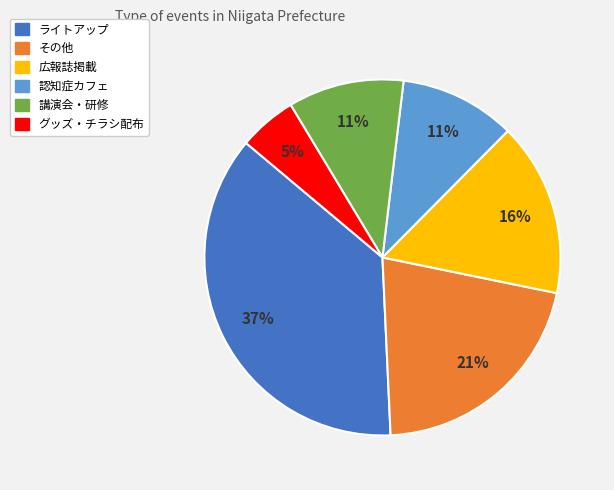

What is the ratio of the value at 認知症カフェ to the value at 講演会・研修?

1.0